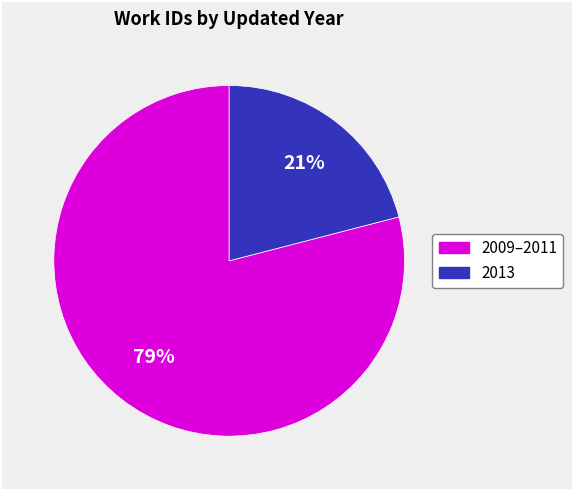

Is there a majority slice in this chart?

Yes